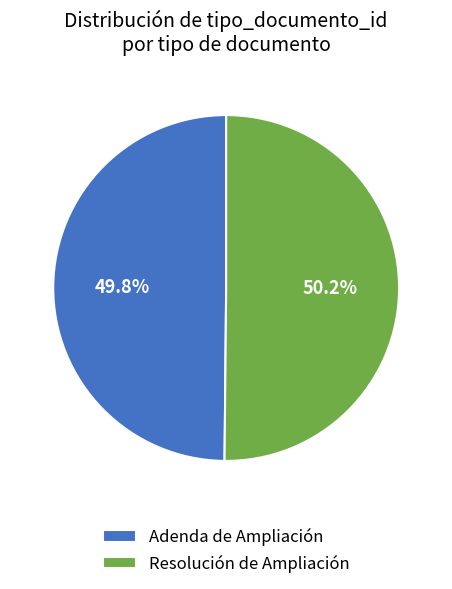

How many segments does this pie chart have?

2